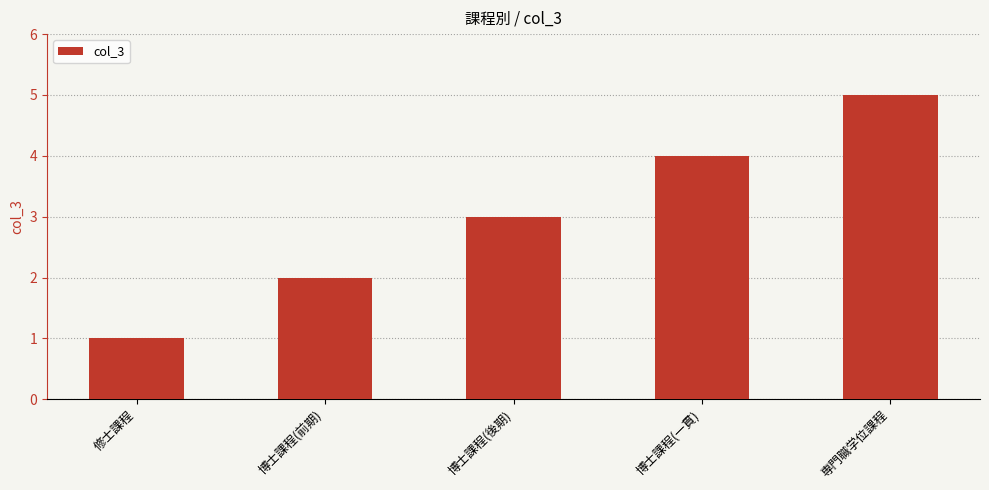

How many series are shown in this chart?

1